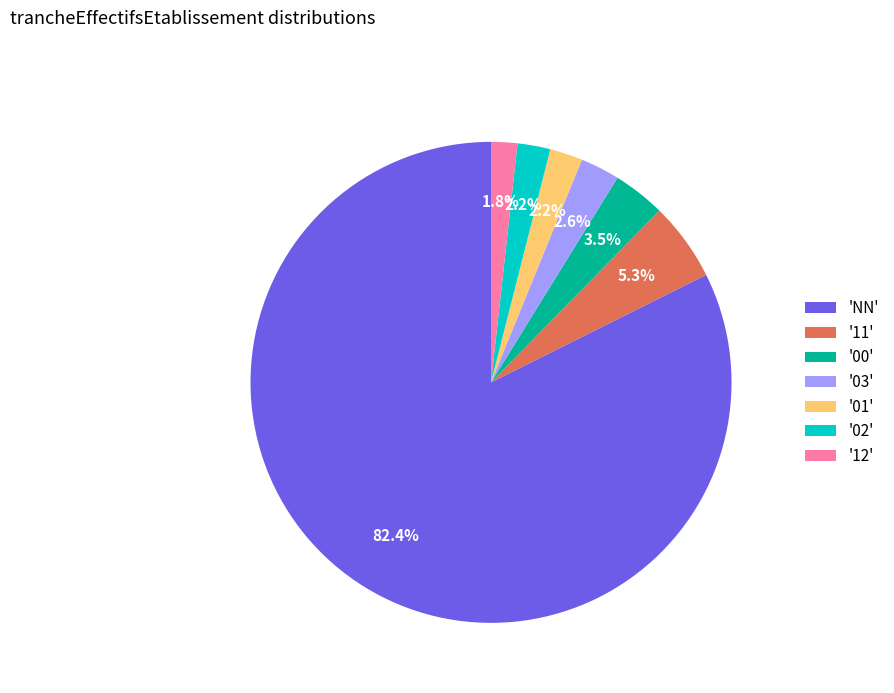

Which has a higher value, '03' or '12'?

'03'